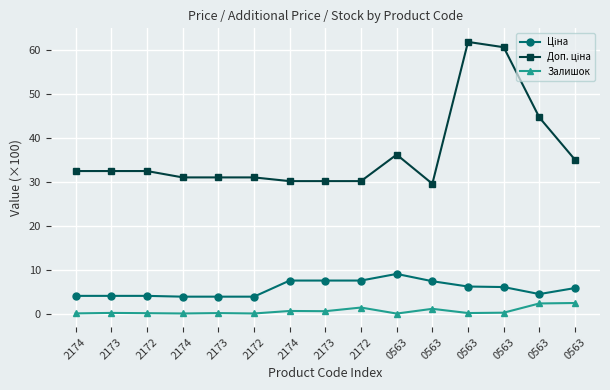

Which series changed the most between 2172 and 0563?

Доп. ціна